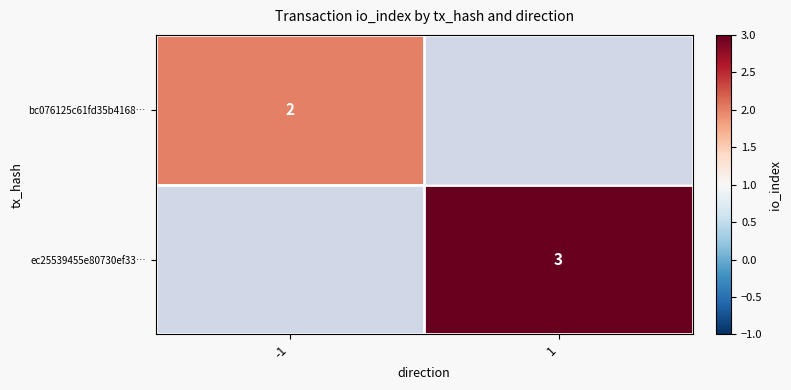

What is the maximum value shown in the chart?

3.0